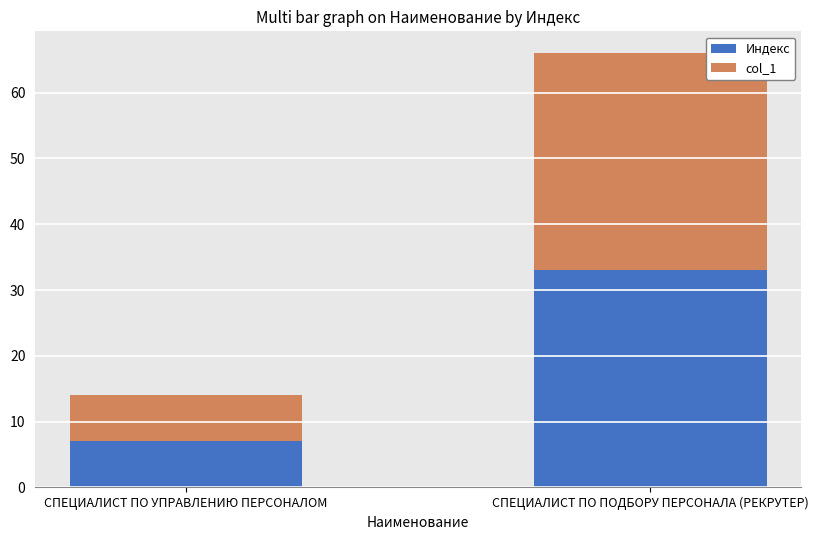

Rank the categories by Индекс value from highest to lowest.

СПЕЦИАЛИСТ ПО ПОДБОРУ ПЕРСОНАЛА (РЕКРУТЕР), СПЕЦИАЛИСТ ПО УПРАВЛЕНИЮ ПЕРСОНАЛОМ